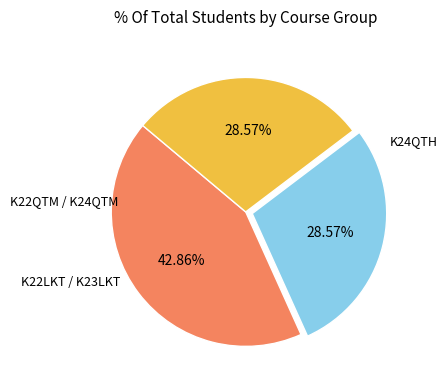

Does any single category account for the majority?

No